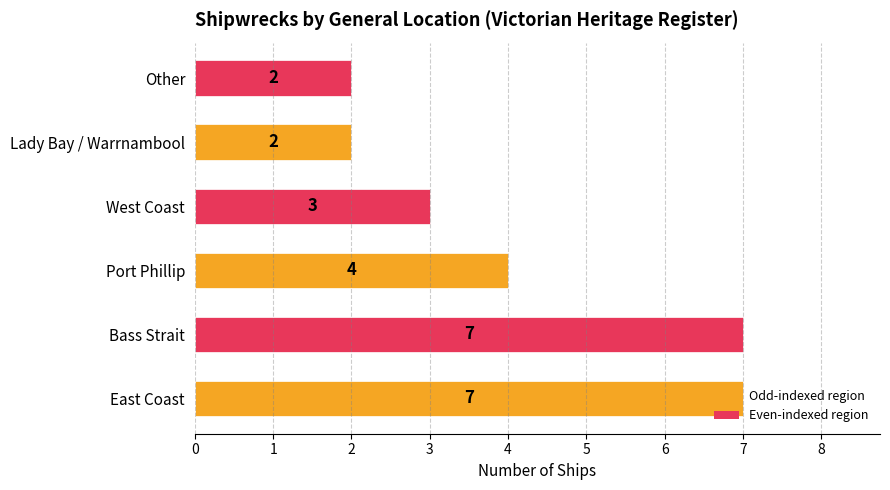

What is the average value?

4